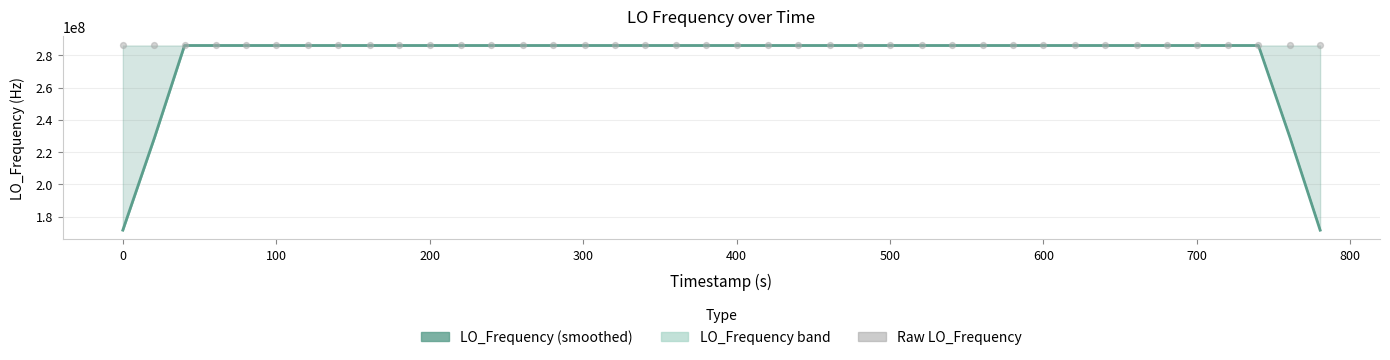

Which series reaches the minimum Y coordinate?

LO_Frequency